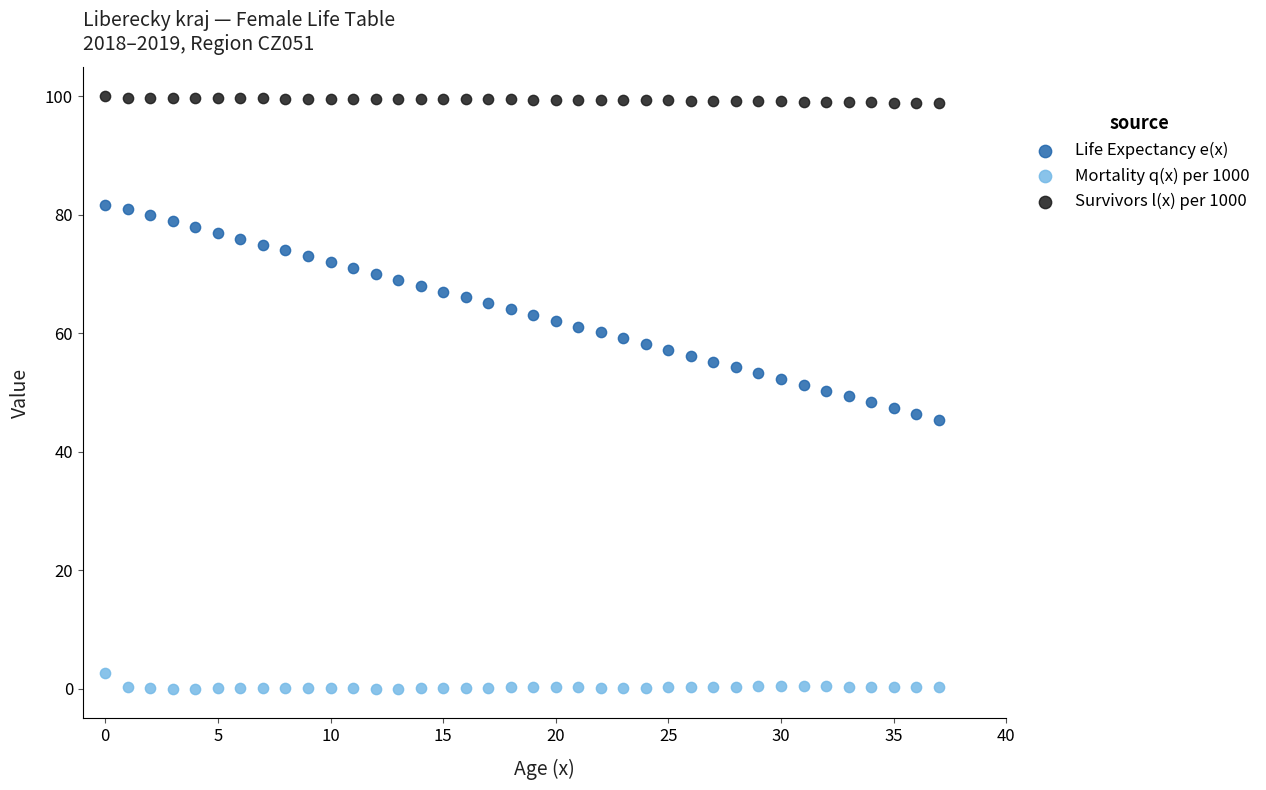

What are all the series names shown in the legend?

Life Expectancy e(x), Mortality q(x) per 1000, Survivors l(x) per 1000